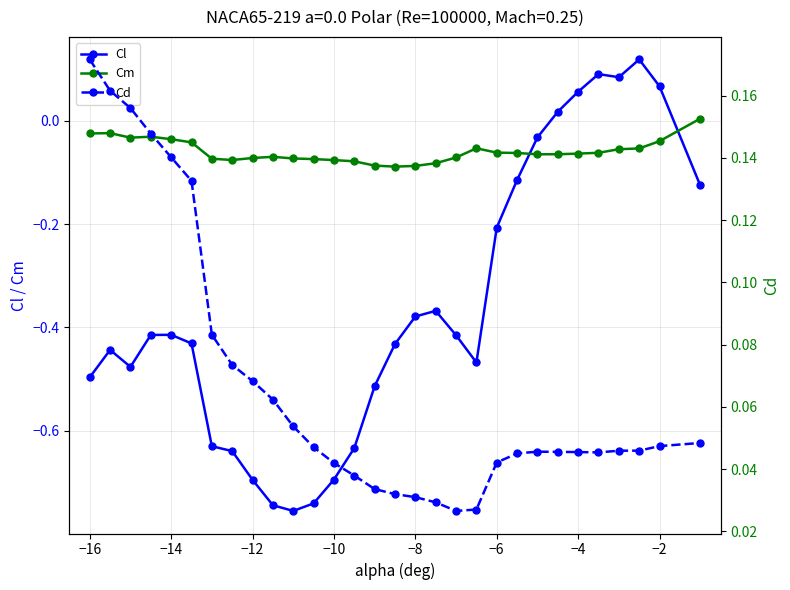

The value of Cl at −12 is -0.7. True or false?

True